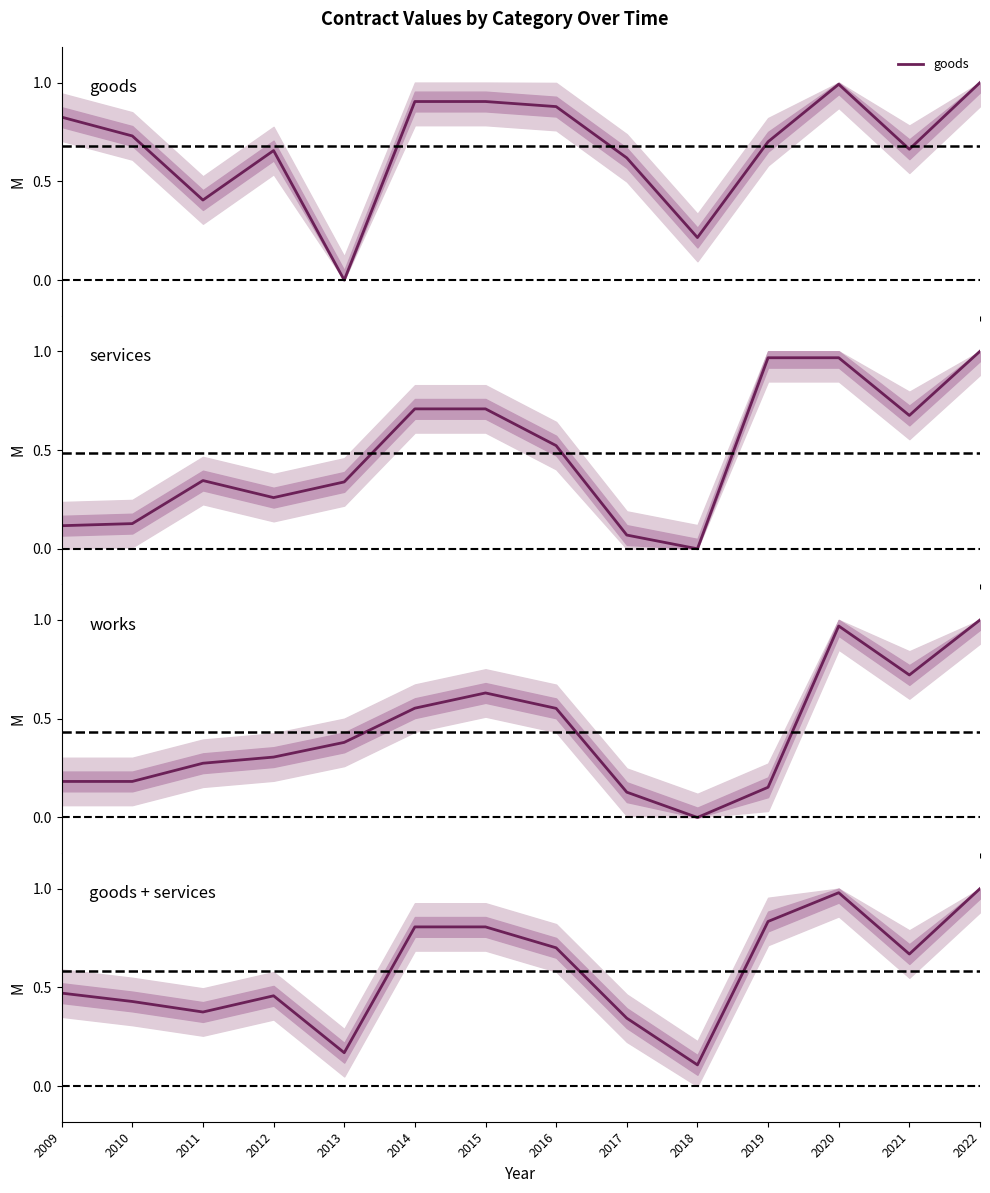

List the series in order of their peak value, lowest first.

goods, services, works, goods + services